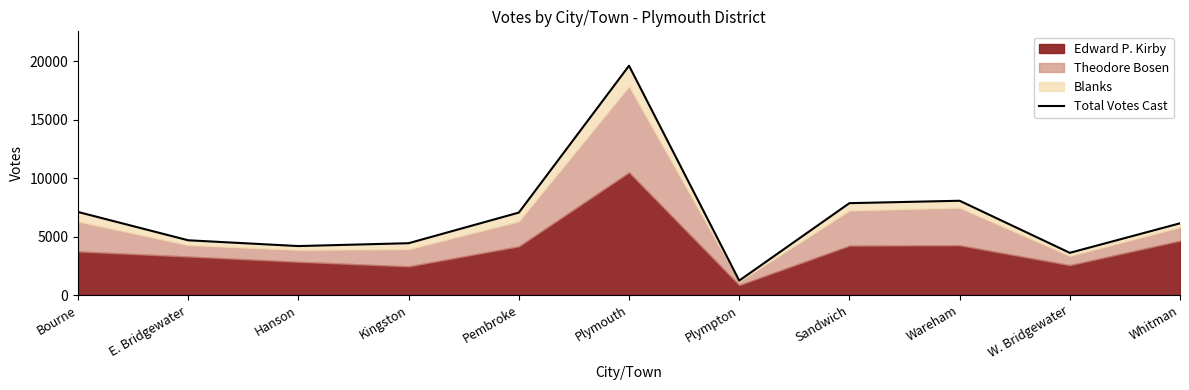

Is it true that the value at Hanson is 4185?

True